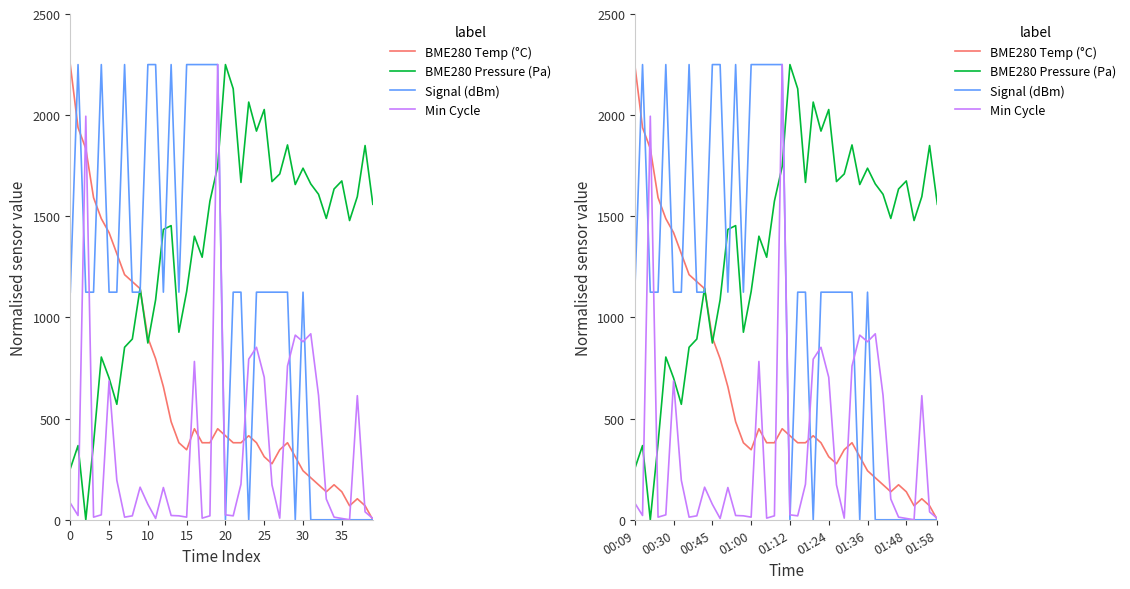

Which series has the largest range (max minus min)?

BME280 Temp (°C)